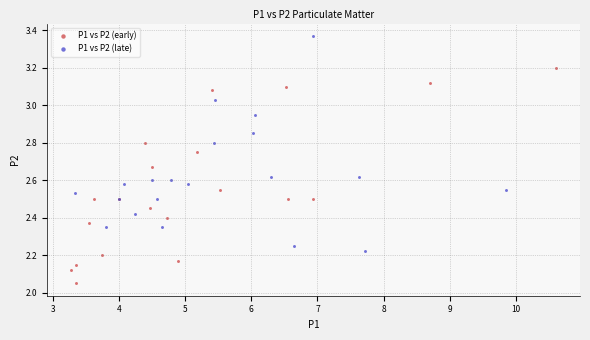

Which series contains the lowest Y value?

P1 vs P2 (early)